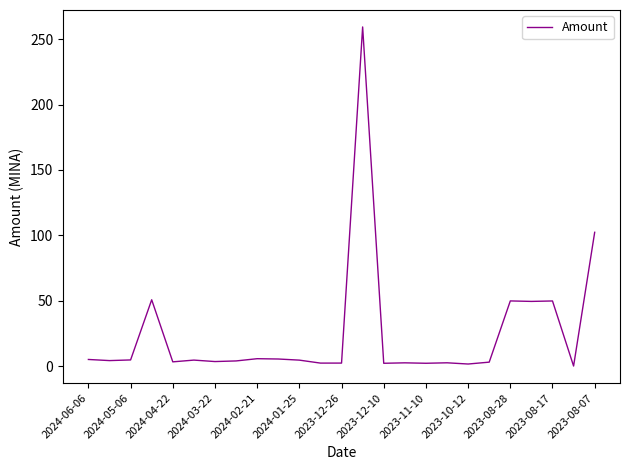

How many lines are shown in the chart?

1